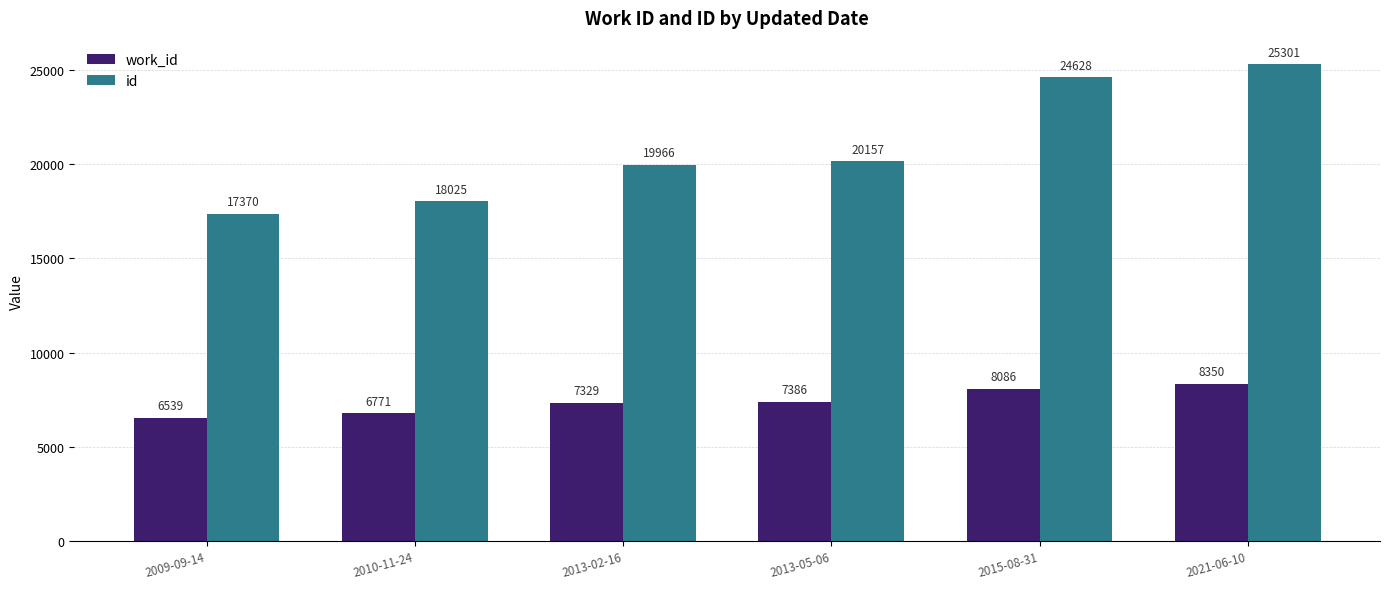

What value does the id series have at 2013-02-16?

19966